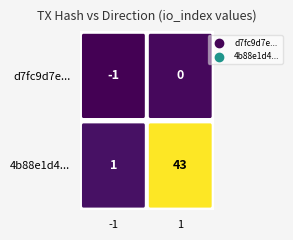

At which category is the sum across all series the highest?

1